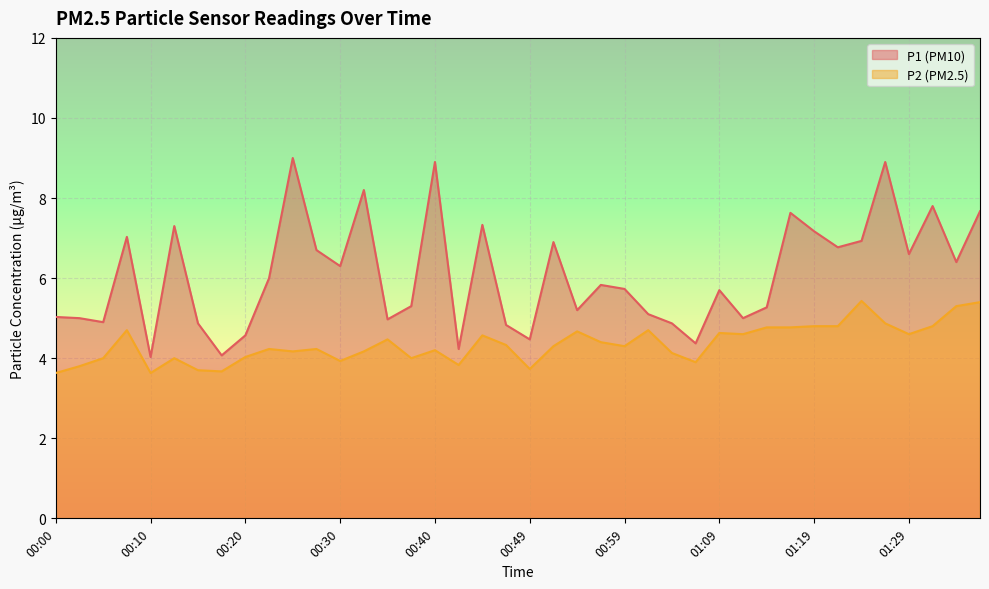

Where is the first local minimum for P1?

00:05